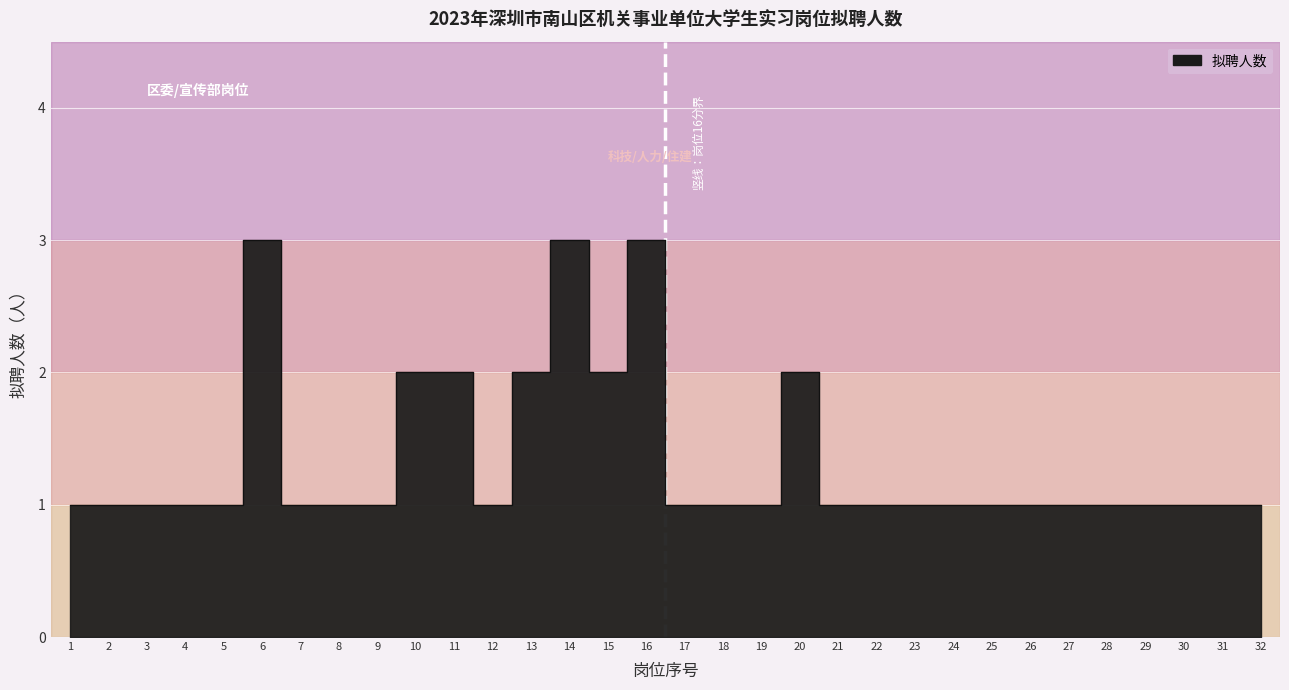

What is the difference between the maximum and second lowest values?

2